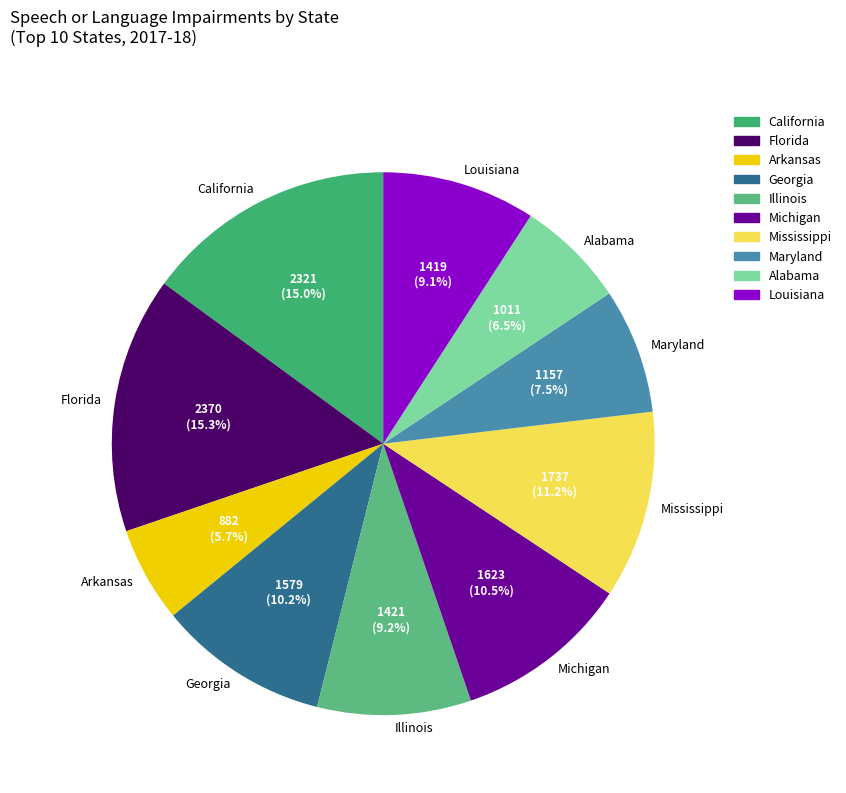

Combined, do Louisiana and Michigan account for over 50%?

No